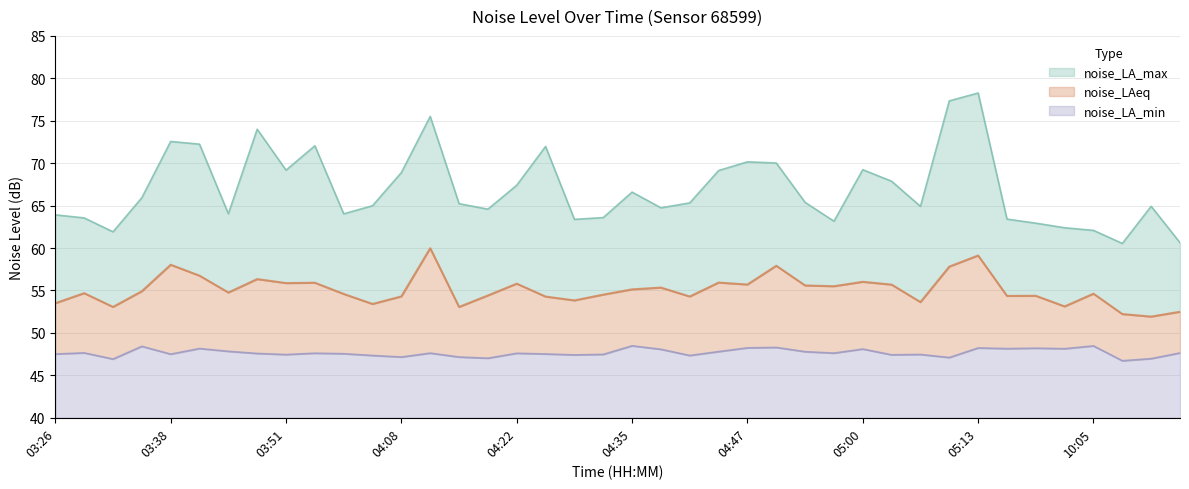

Which category has the lowest value in the noise_LA_min series?

10:08